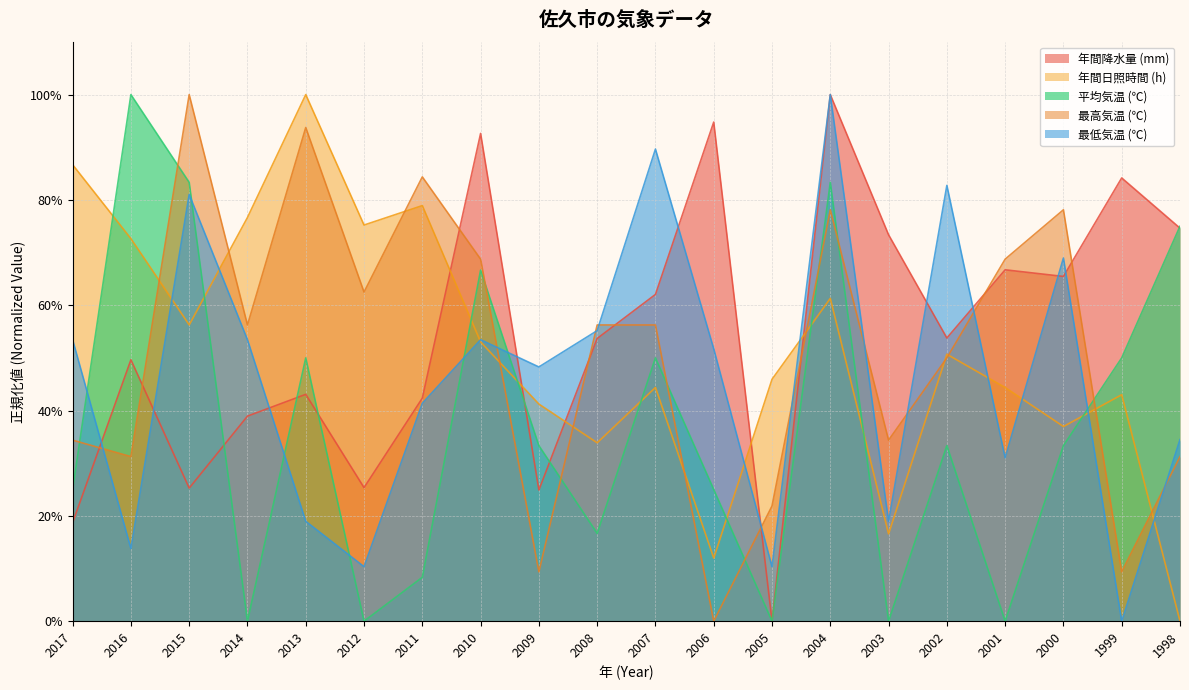

What is the approximate value of 年間日照時間 (h) at 2017?

86.7